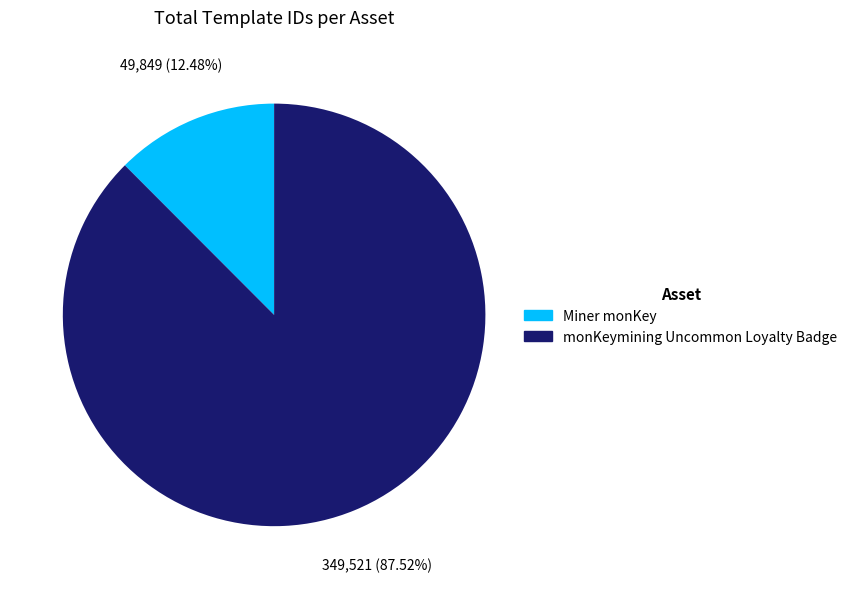

What is the ratio of the value at Miner monKey to the value at monKeymining Uncommon Loyalty Badge?

0.1